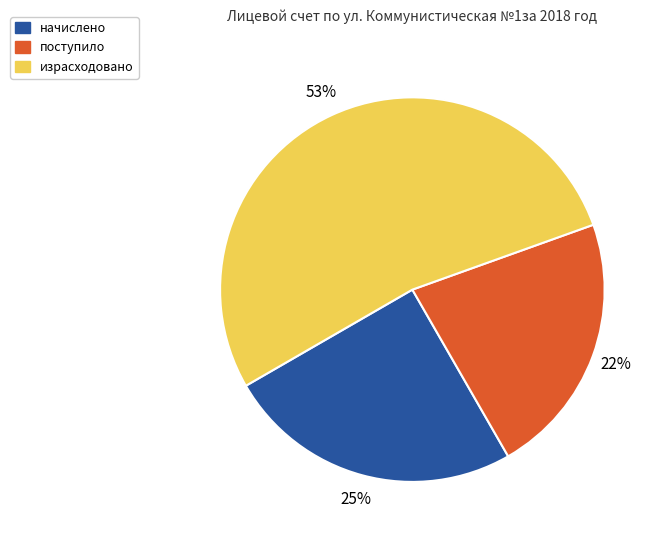

What is the largest slice in the pie chart?

израсходовано